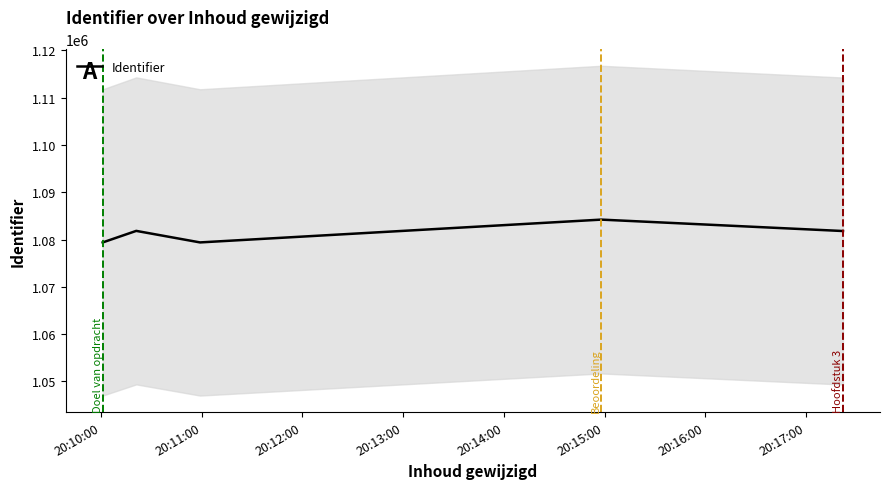

What is the value of the 3rd point from the left?

1079398